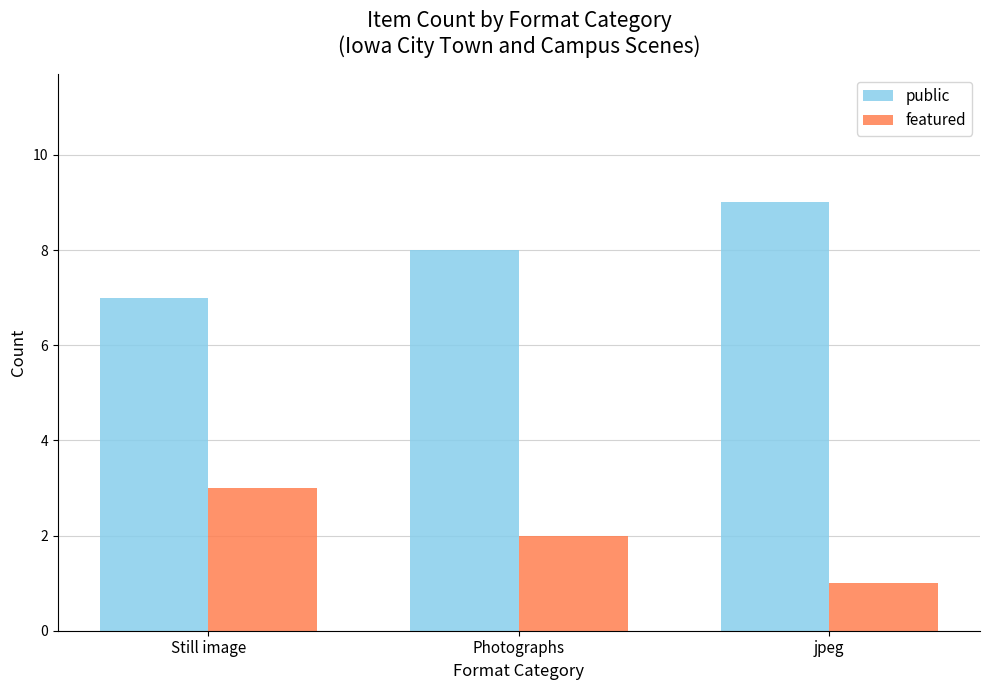

What is the maximum value shown in the chart?

9